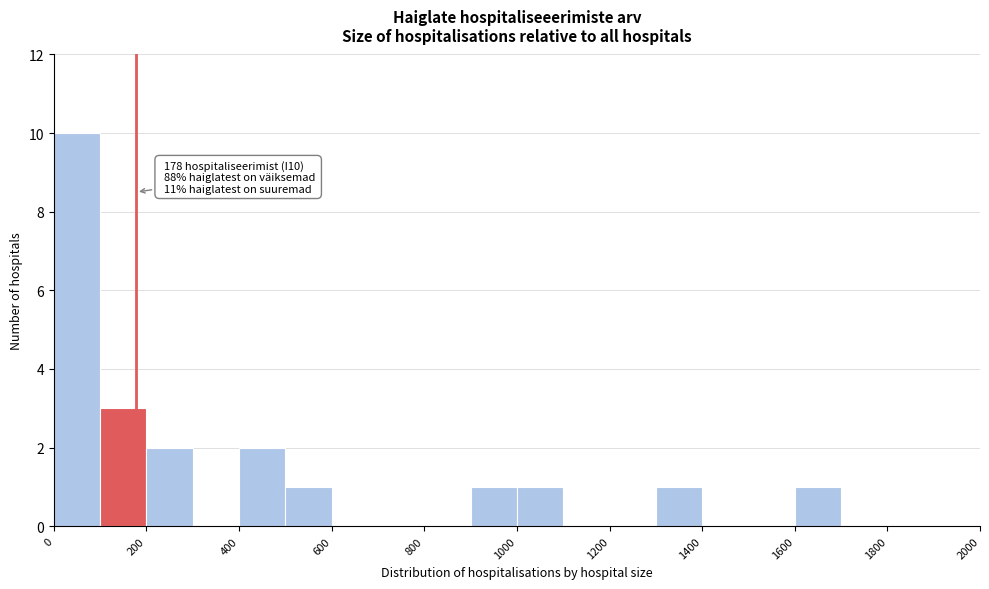

Over which range of the x-axis is the bar tallest?

0 to 100